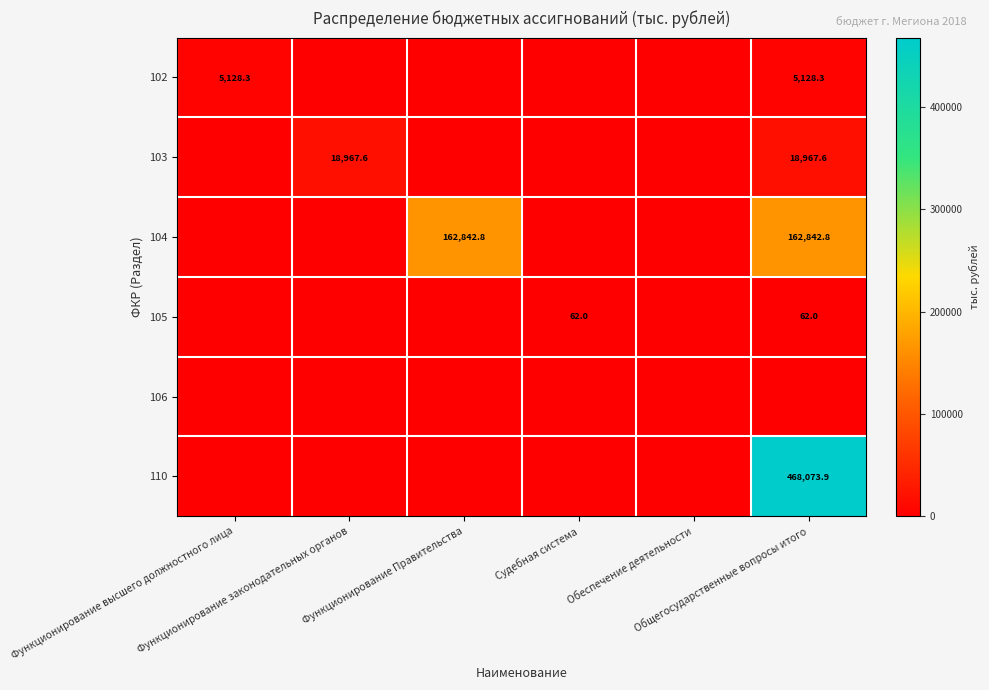

Rank the categories by 106 value from highest to lowest.

Функционирование высшего должностного лица, Функционирование законодательных органов, Функционирование Правительства, Судебная система, Обеспечение деятельности, Общегосударственные вопросы итого